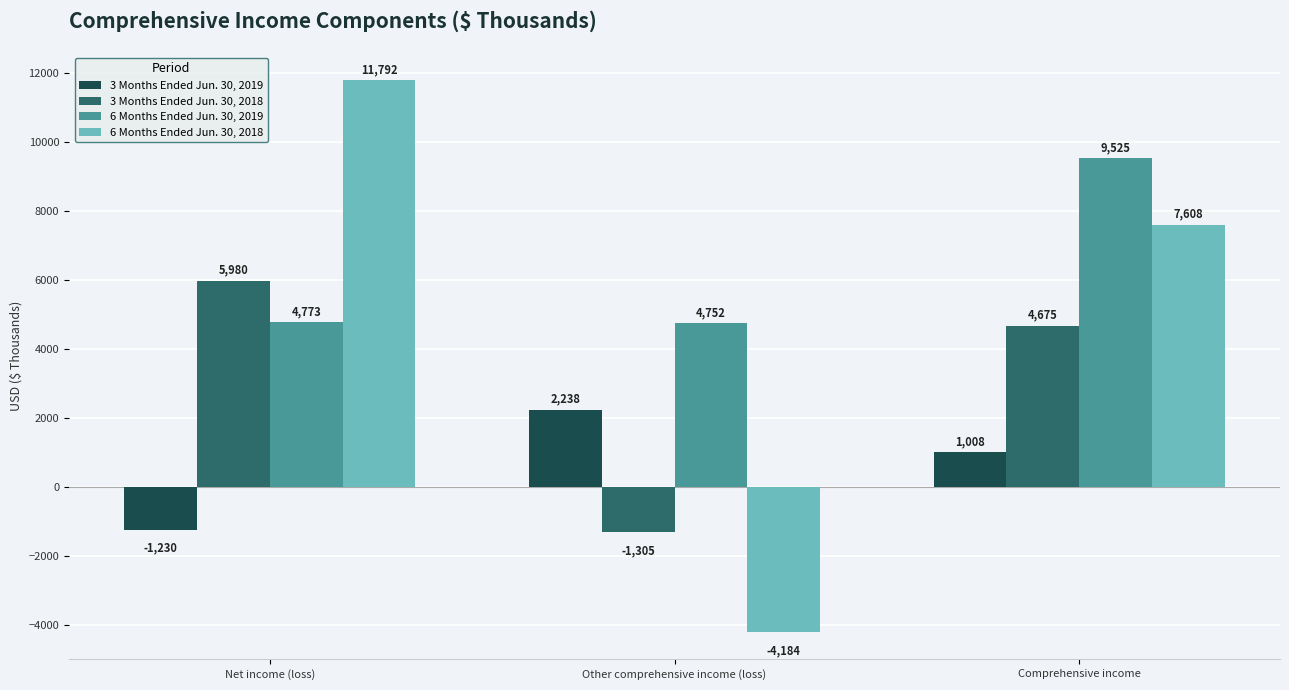

Reading left to right, list all the values displayed in this chart.

3 Months Ended Jun. 30, 2019: -1230	2238	1008
3 Months Ended Jun. 30, 2018: 5980	-1305	4675
6 Months Ended Jun. 30, 2019: 4773	4752	9525
6 Months Ended Jun. 30, 2018: 11792	-4184	7608